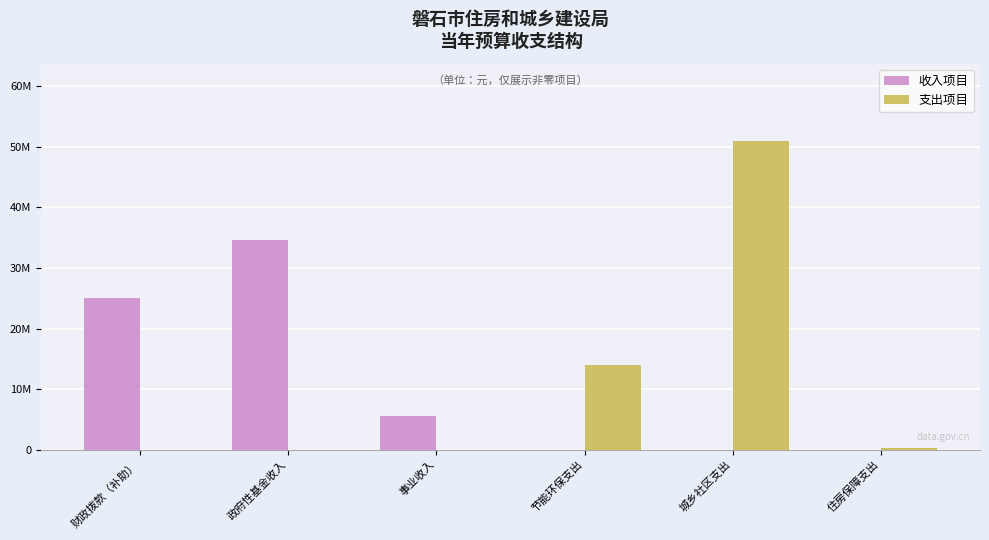

What is the value of the 收入项目 bar at the 1st from the left?

25129236.3